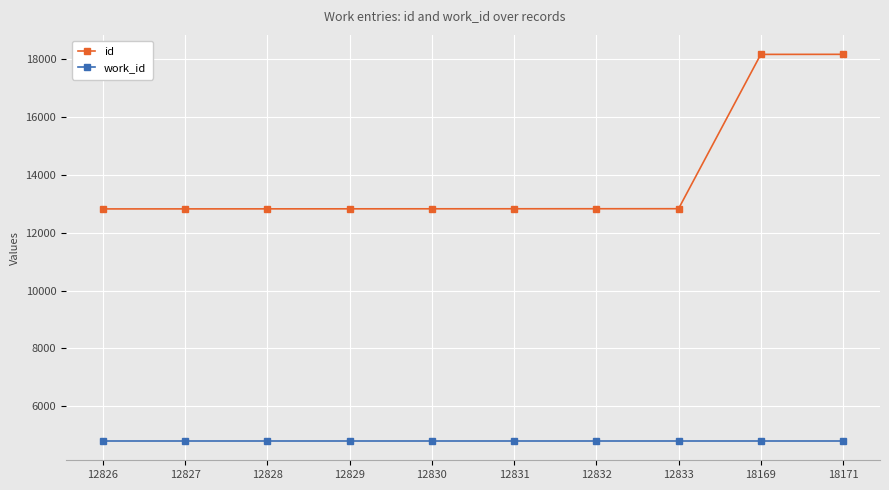

Rank the series by their average value, from lowest to highest.

work_id, id